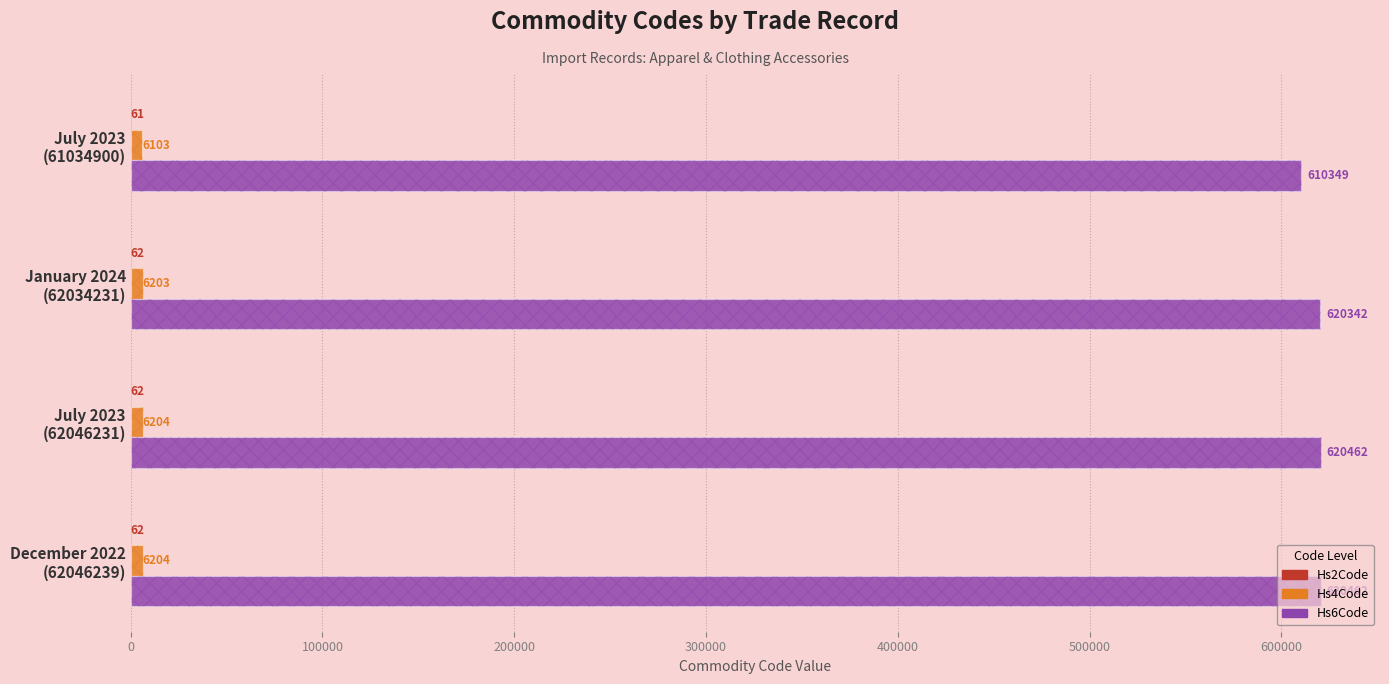

Rank the series by their maximum value, from lowest to highest.

Hs2Code, Hs4Code, Hs6Code